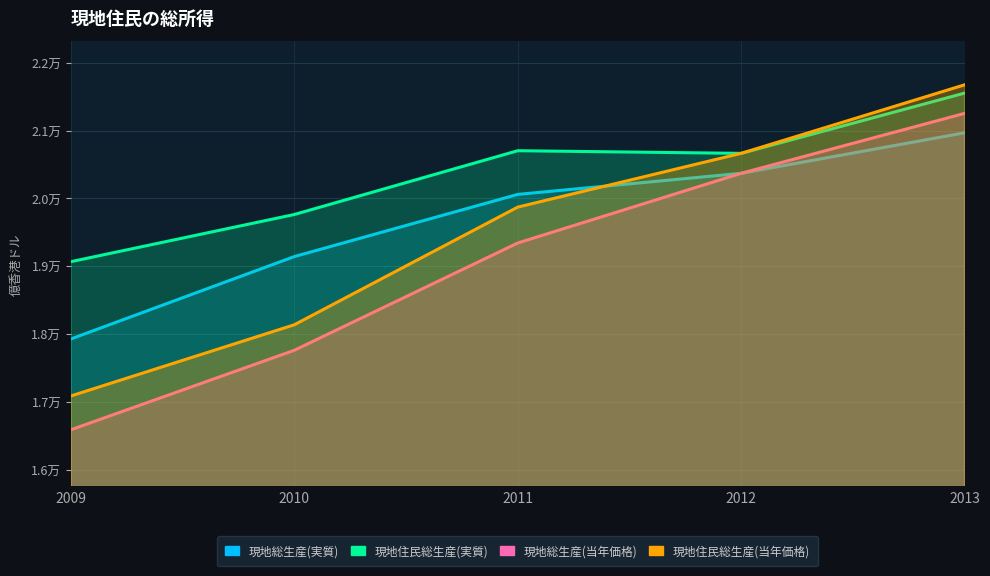

Which series has the largest range (max minus min)?

現地総生産(当年価格)